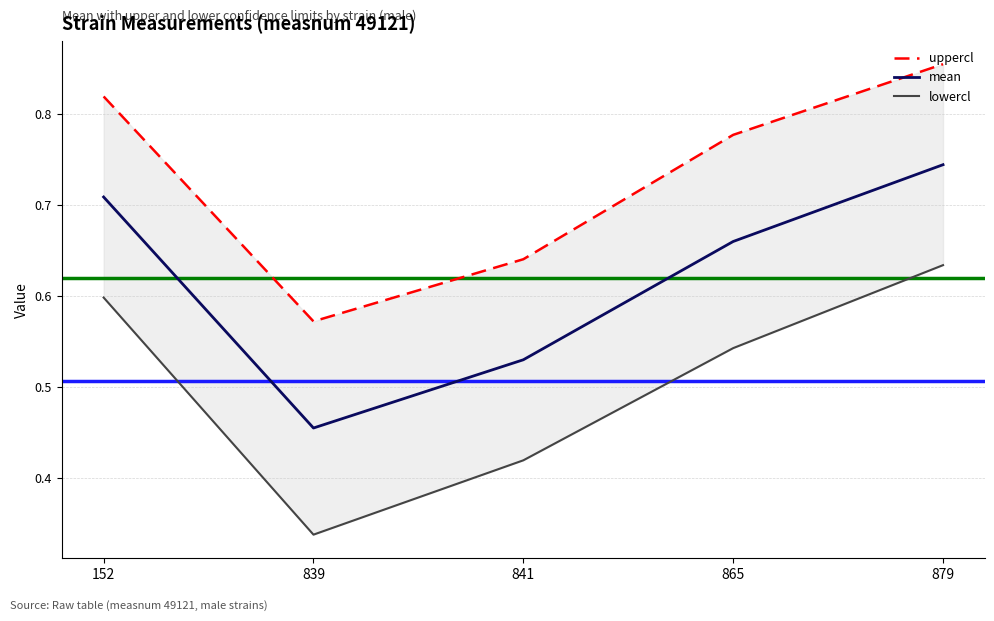

List the labels in order of lowercl value, largest first.

879, 152, 865, 841, 839